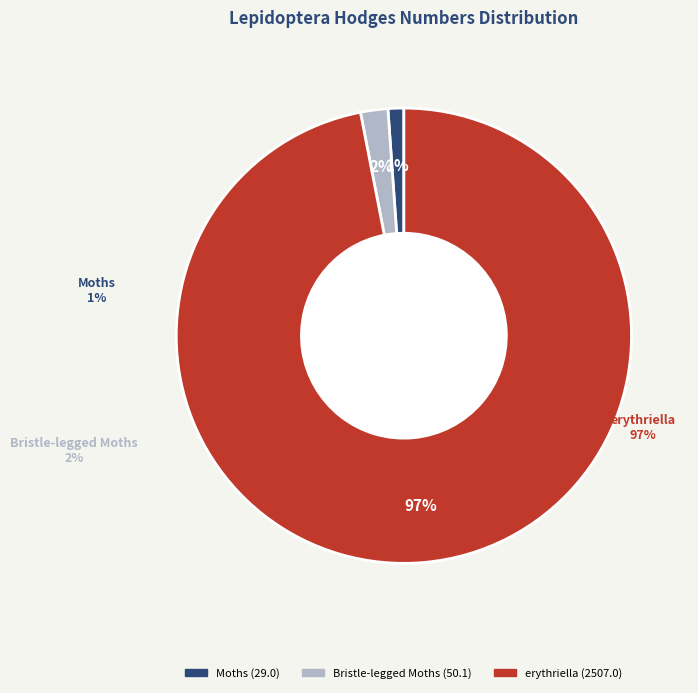

How many segments does this pie chart have?

3